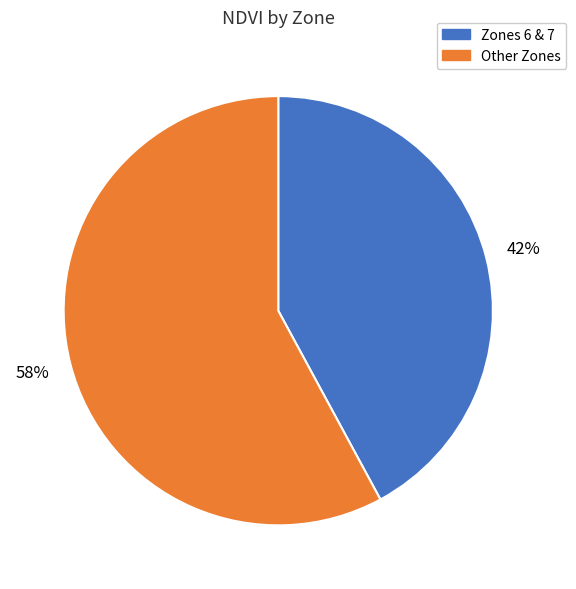

Do Other Zones and Zones 6 & 7 together represent more than half of the pie?

Yes